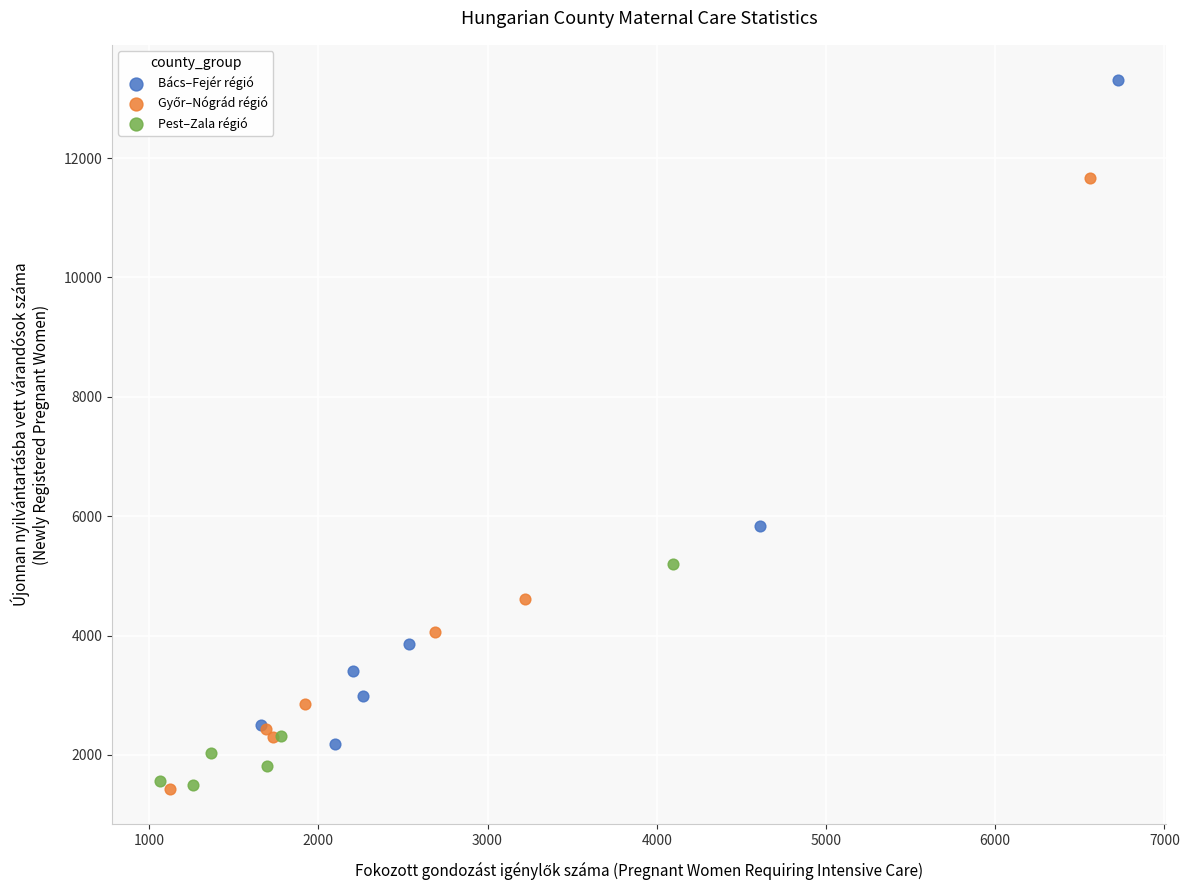

Which series reaches the maximum Y coordinate?

Bács–Fejér régió